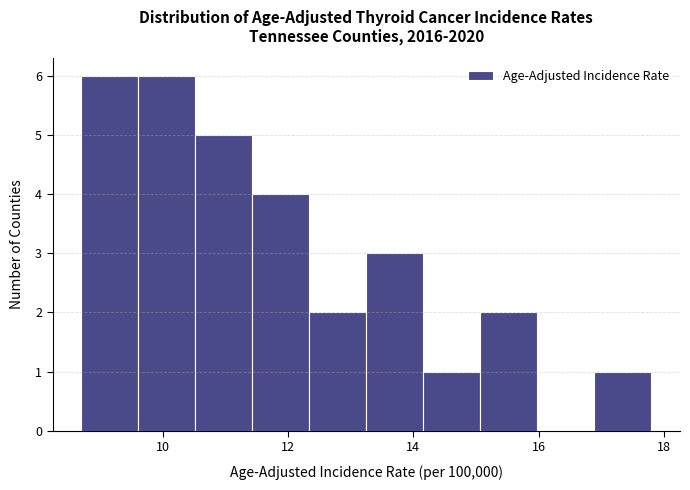

Reading left to right, transcribe this chart: for each bar, give the range it covers on the x-axis and its height. Neither the bar edges nor the heights are printed on the chart, so give them approximately, as read against the axes.

8.8 to 9.6: 6
9.6 to 10.6: 6
10.6 to 11.4: 5
11.4 to 12.4: 4
12.4 to 13.2: 2
13.2 to 14.2: 3
14.2 to 15.0: 1
15.0 to 16.0: 2
16.0 to 16.8: 0
16.8 to 17.8: 1